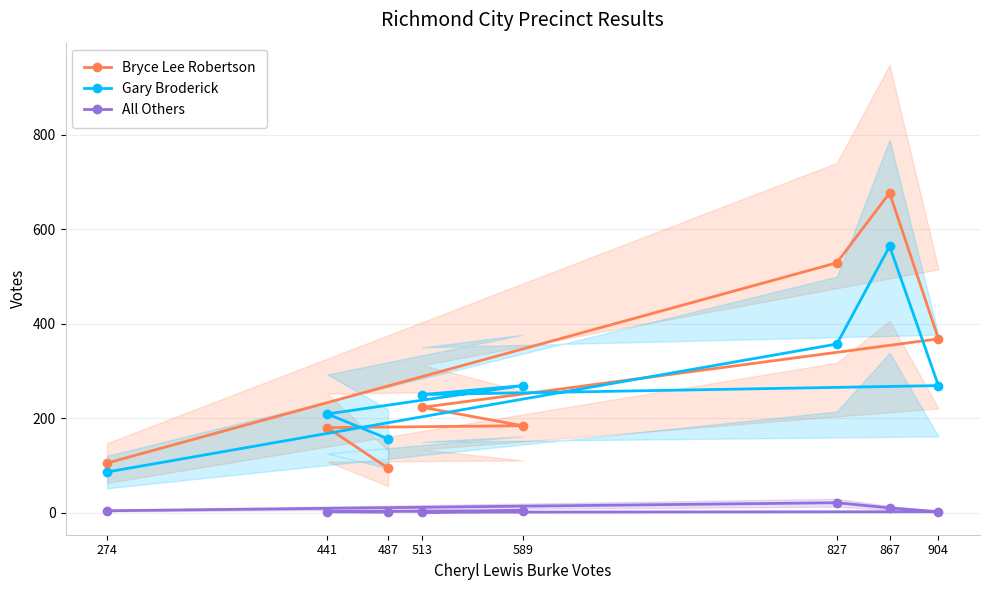

Which series has the largest range (max minus min)?

Bryce Lee Robertson